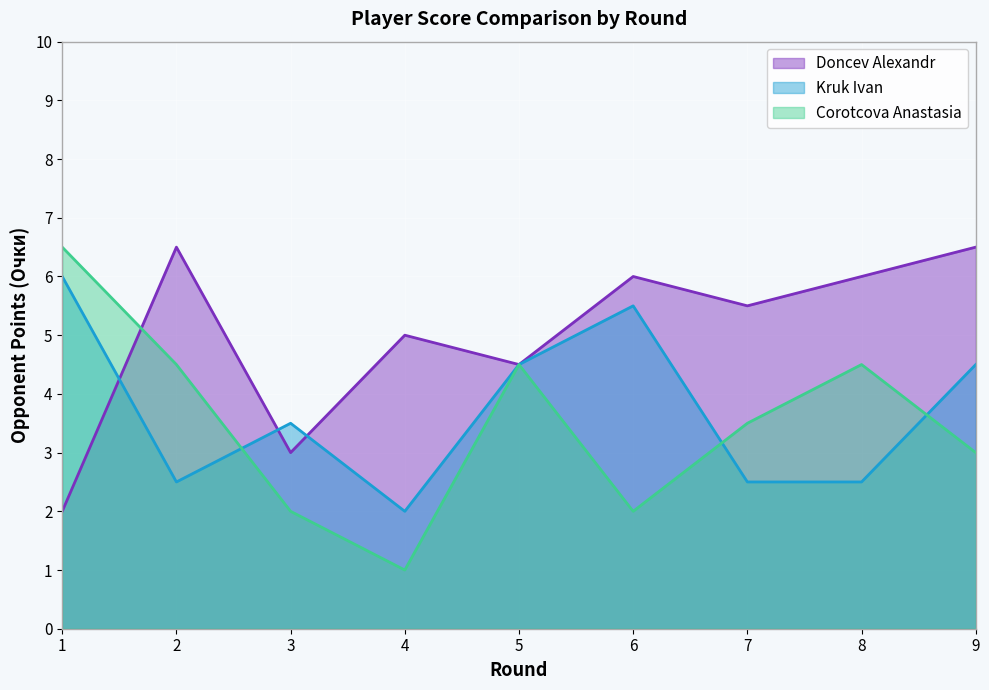

Rank the series at 6 from highest to lowest value.

Doncev Alexandr, Kruk Ivan, Corotcova Anastasia